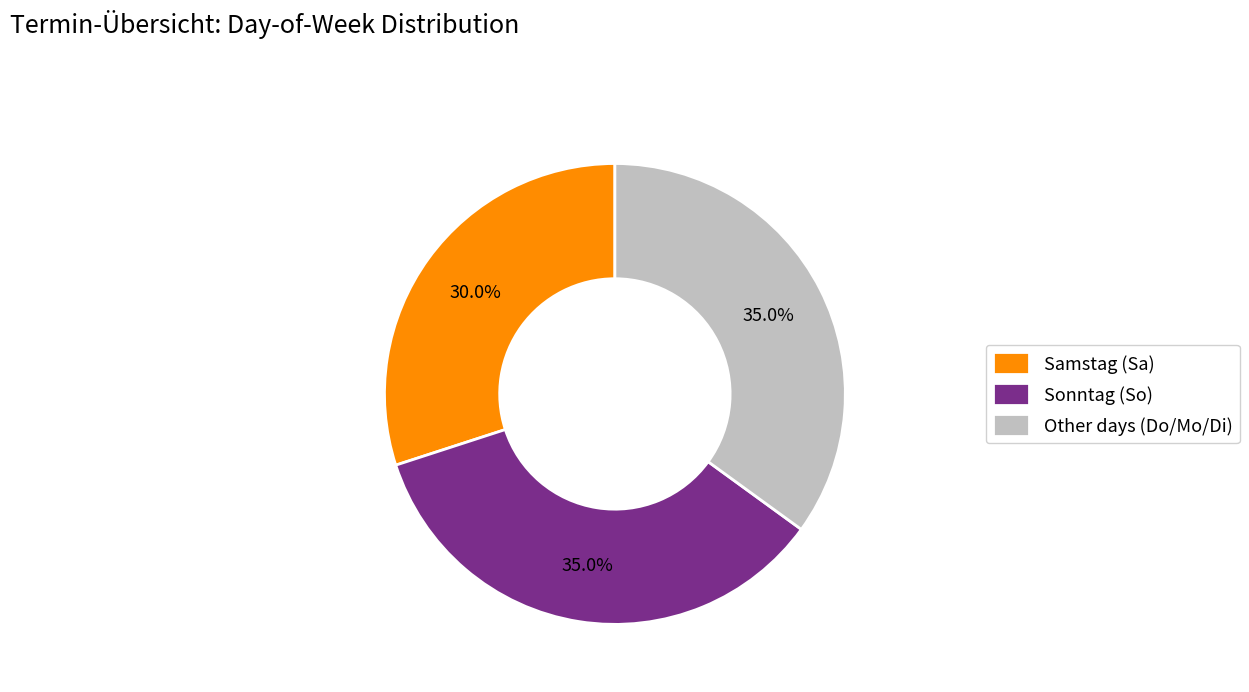

Which category has the smallest portion of the pie?

Samstag (Sa)